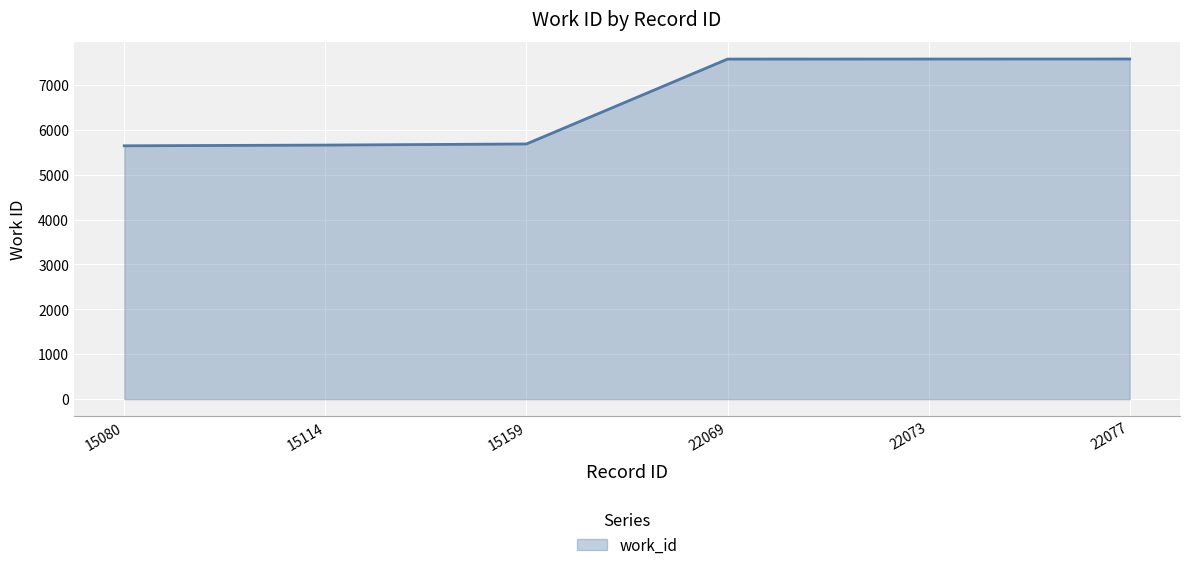

The value at 22077 is 12301. True or false?

False